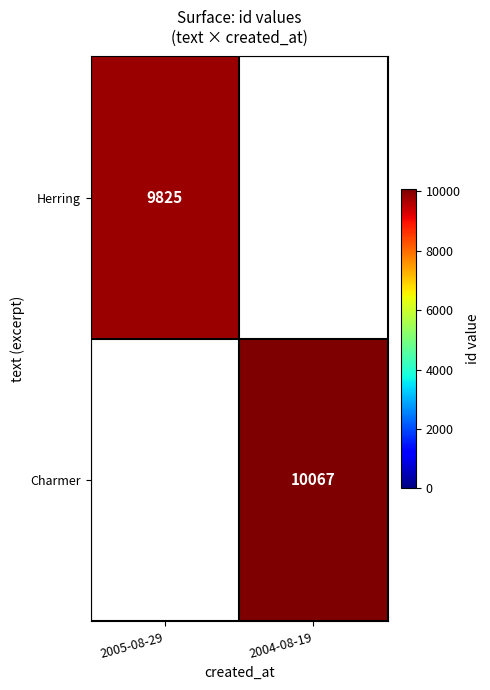

The Herring series shows 14327 at 2005-08-29. True or false?

False